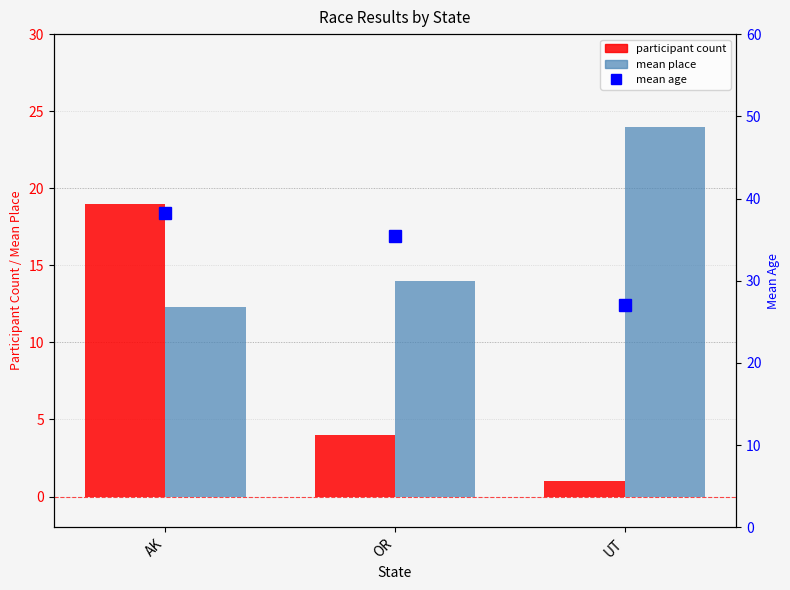

At which label does participant count first exceed 4?

AK